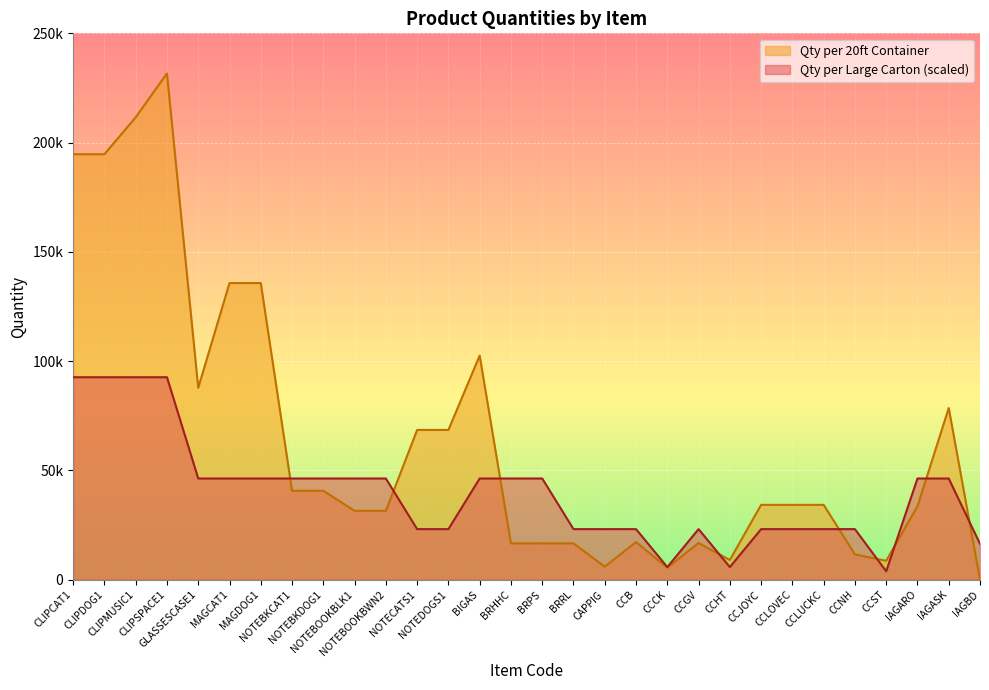

Between which two adjacent categories do Qty per 20ft Container and Qty per Large Carton first intersect?

MAGDOG1 and NOTEBKCAT1